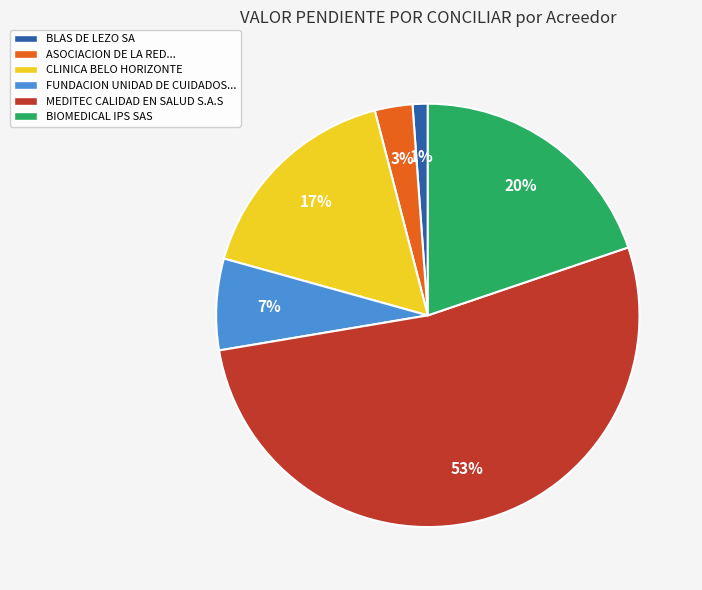

How many slices are in this pie chart?

6